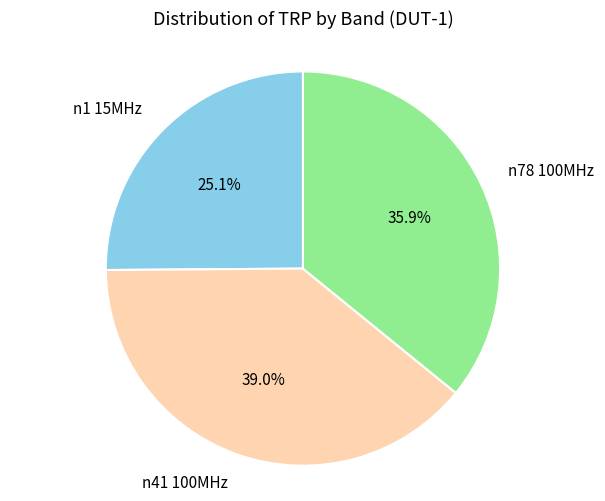

What is the total percentage of n78 100MHz and n41 100MHz?

74.9%